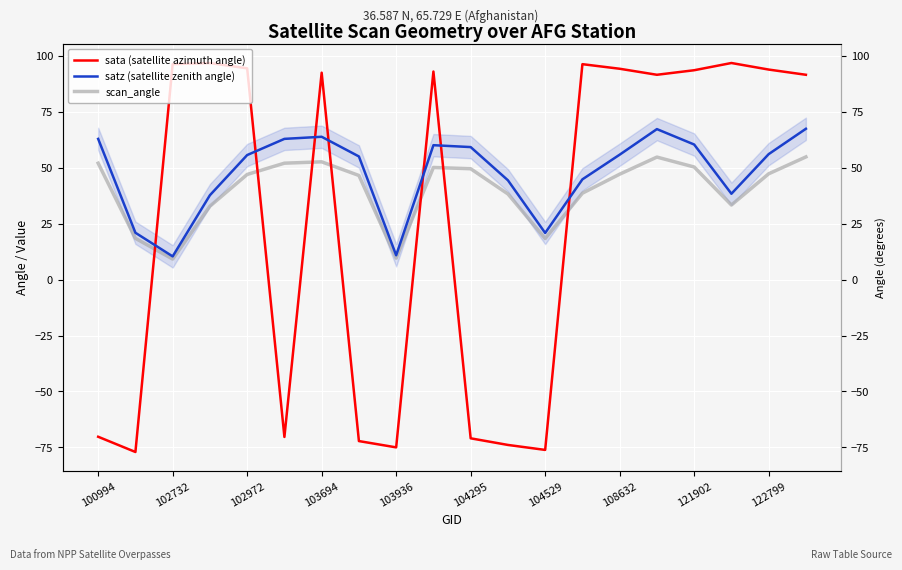

At how many categories does at least one series exceed -76?

20